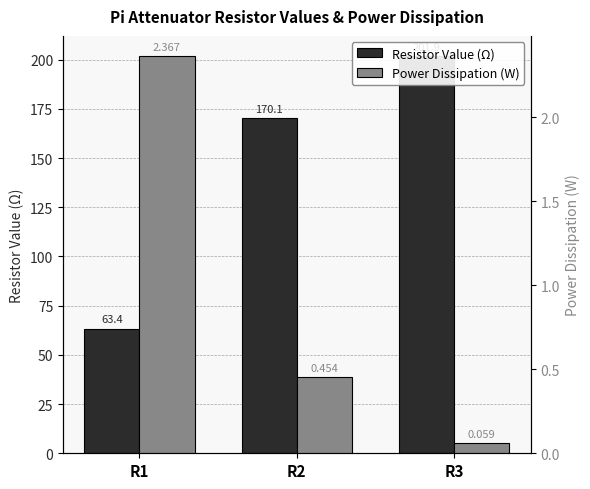

Where is Resistor Value (Ω) nearest to the value 132?

R2